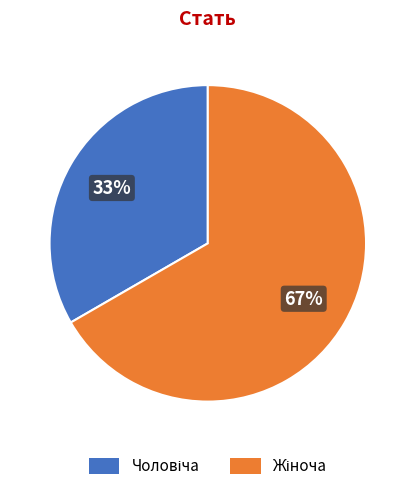

To the nearest percent, what is the average slice percentage?

50%